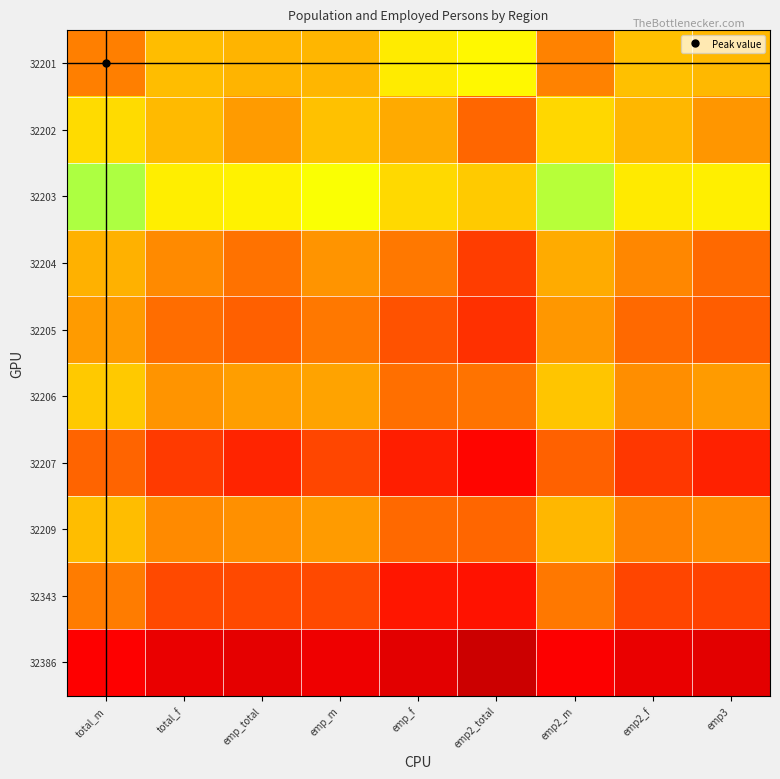

Reading left to right, list all the values displayed in this chart.

32201: total_m=12.2	total_f=11.4	emp_total=11.5	emp_m=11.5	emp_f=10.9	emp2_total=10.7	emp2_m=12.1	emp2_f=11.4	emp3=11.5
32202: total_m=6.6	total_f=6.1	emp_total=5.7	emp_m=6.2	emp_f=5.9	emp2_total=4.9	emp2_m=6.5	emp2_f=6.1	emp3=5.6
32203: total_m=7.6	total_f=6.9	emp_total=6.9	emp_m=7.2	emp_f=6.6	emp2_total=6.4	emp2_m=7.6	emp2_f=6.8	emp3=6.9
32204: total_m=6.0	total_f=5.4	emp_total=5.1	emp_m=5.6	emp_f=5.2	emp2_total=4.4	emp2_m=5.9	emp2_f=5.4	emp3=5.0
32205: total_m=5.7	total_f=5.0	emp_total=4.9	emp_m=5.2	emp_f=4.7	emp2_total=4.2	emp2_m=5.6	emp2_f=5.0	emp3=4.8
32206: total_m=6.3	total_f=5.5	emp_total=5.7	emp_m=5.8	emp_f=5.1	emp2_total=5.1	emp2_m=6.3	emp2_f=5.5	emp3=5.7
32207: total_m=4.9	total_f=4.4	emp_total=4.1	emp_m=4.5	emp_f=4.0	emp2_total=3.7	emp2_m=4.9	emp2_f=4.3	emp3=4.0
32209: total_m=6.1	total_f=5.4	emp_total=5.5	emp_m=5.7	emp_f=5.0	emp2_total=4.9	emp2_m=6.1	emp2_f=5.3	emp3=5.4
32343: total_m=5.3	total_f=4.6	emp_total=4.6	emp_m=4.6	emp_f=3.9	emp2_total=3.9	emp2_m=5.2	emp2_f=4.5	emp3=4.5
32386: total_m=3.6	total_f=3.0	emp_total=2.8	emp_m=3.1	emp_f=2.8	emp2_total=2.1	emp2_m=3.6	emp2_f=3.0	emp3=2.8